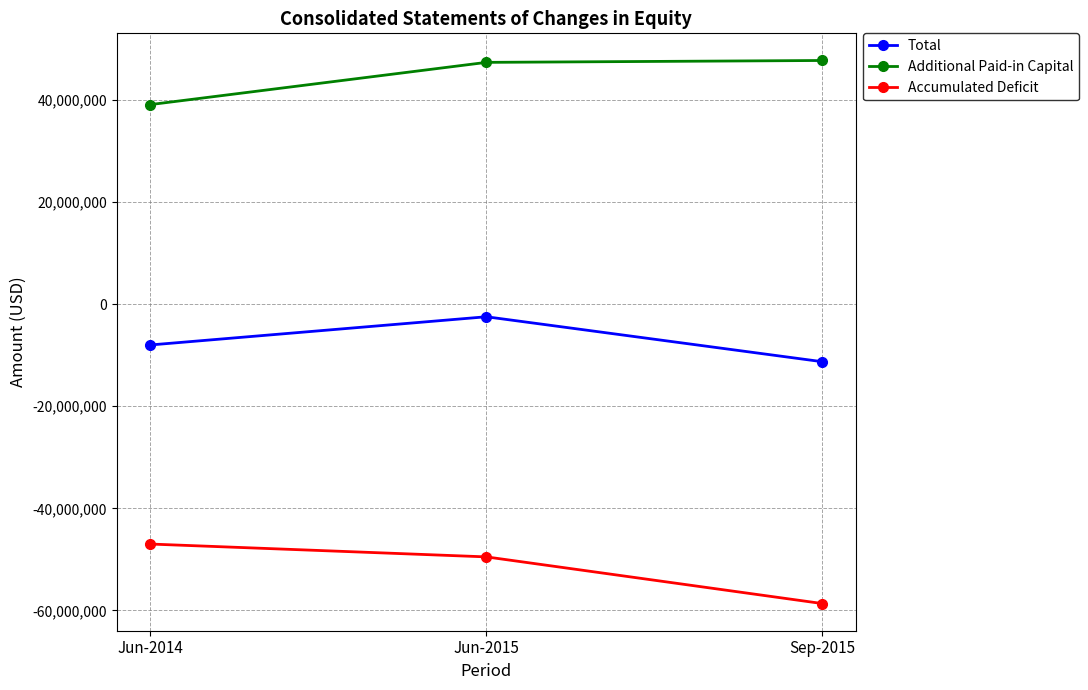

What are all the series names shown in the legend?

Total, Additional Paid-in Capital, Accumulated Deficit